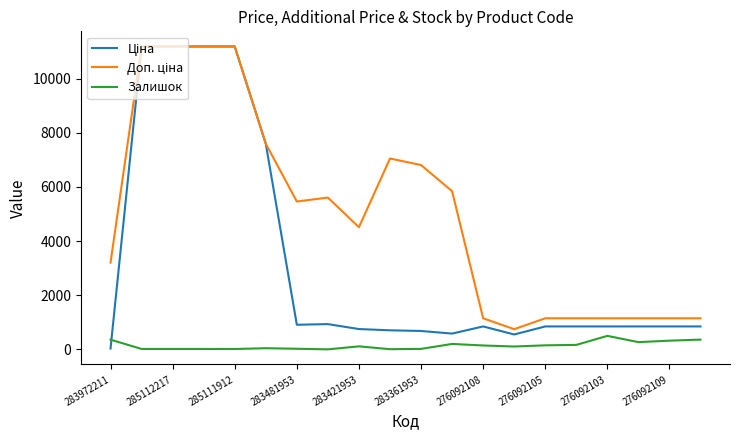

What is the greatest value displayed?

11188.2